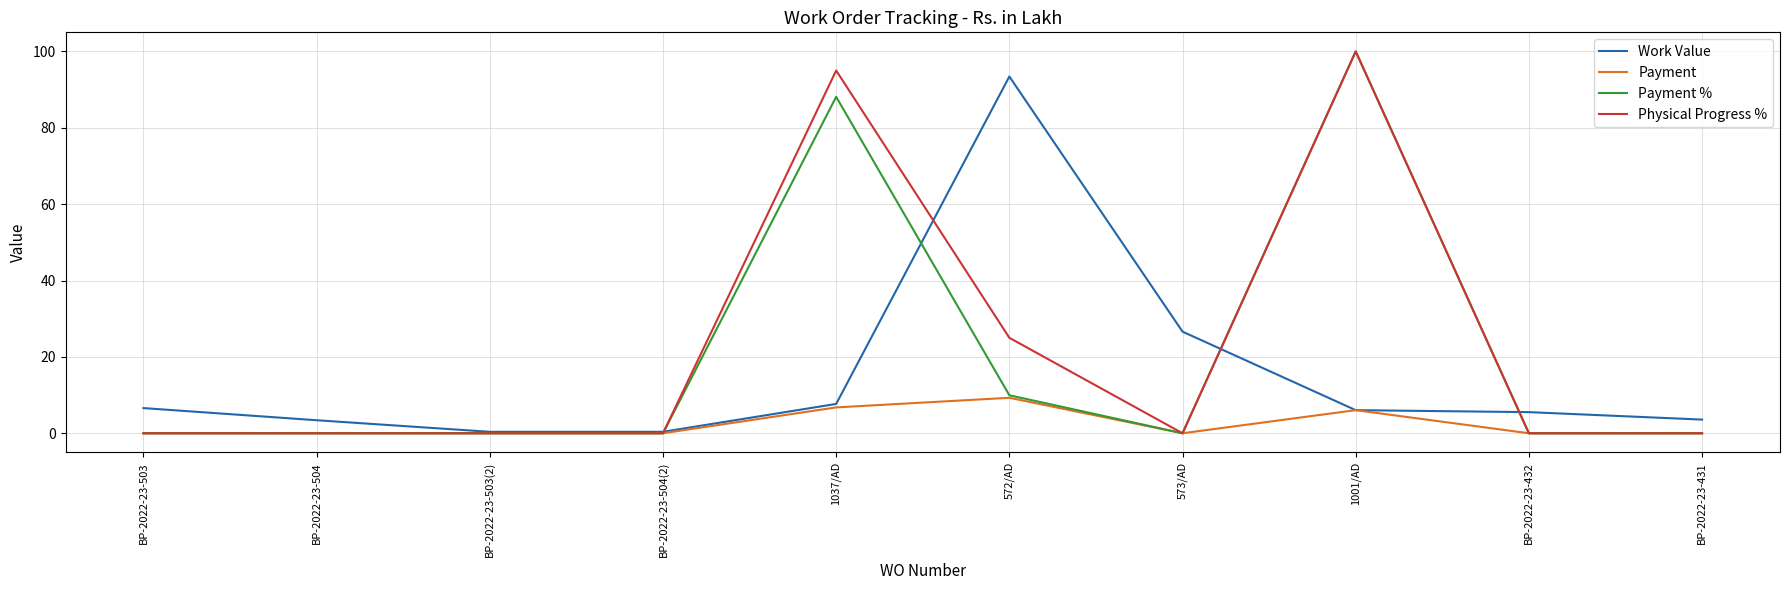

What is the total value across all series at BP-2022-23-431?

3.6